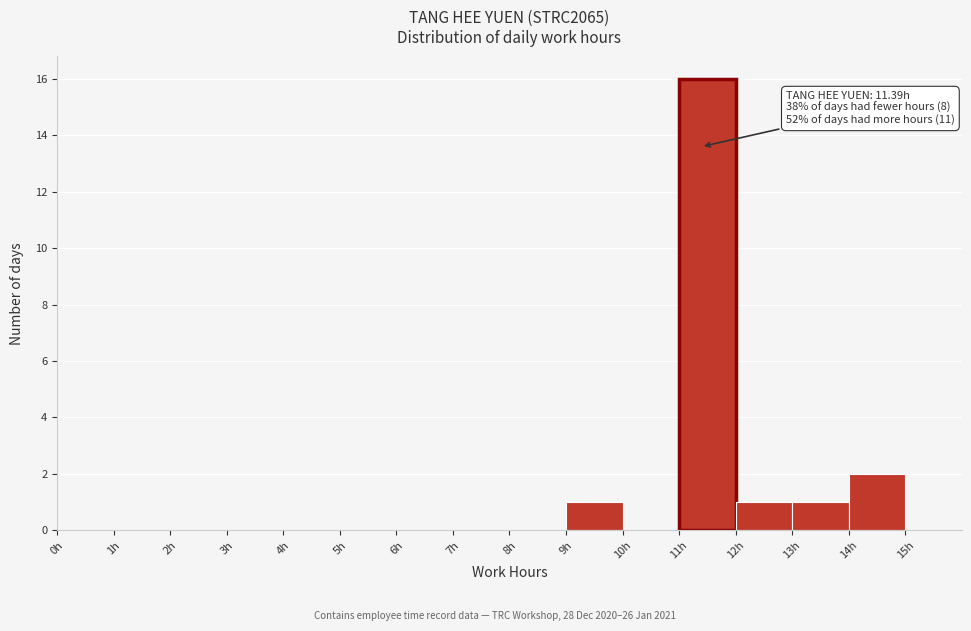

Over which range of the x-axis is the bar tallest?

11 to 12